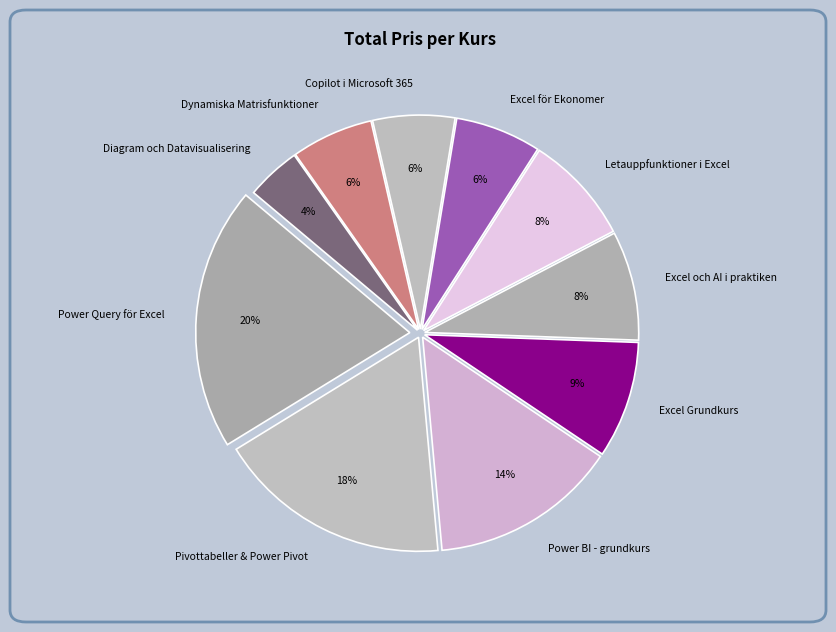

To the nearest percent, what is the difference between the largest and smallest slice percentages?

16%